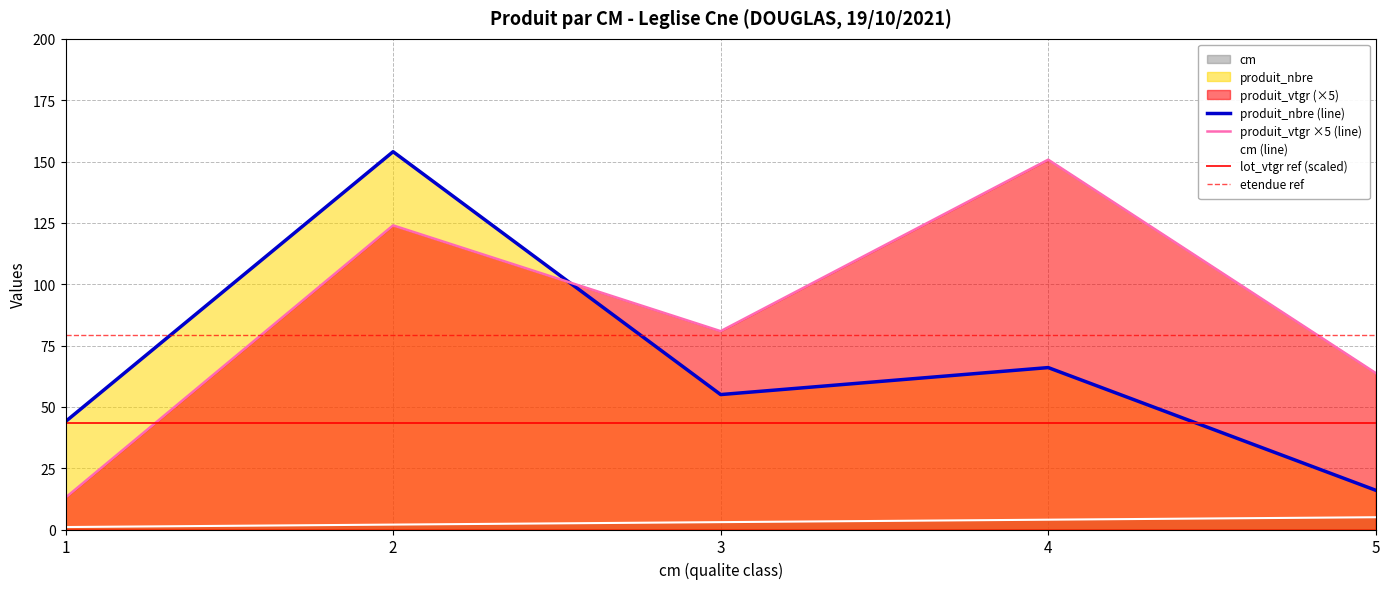

Rank the series by their average value, from highest to lowest.

produit_vtgr, produit_nbre, cm